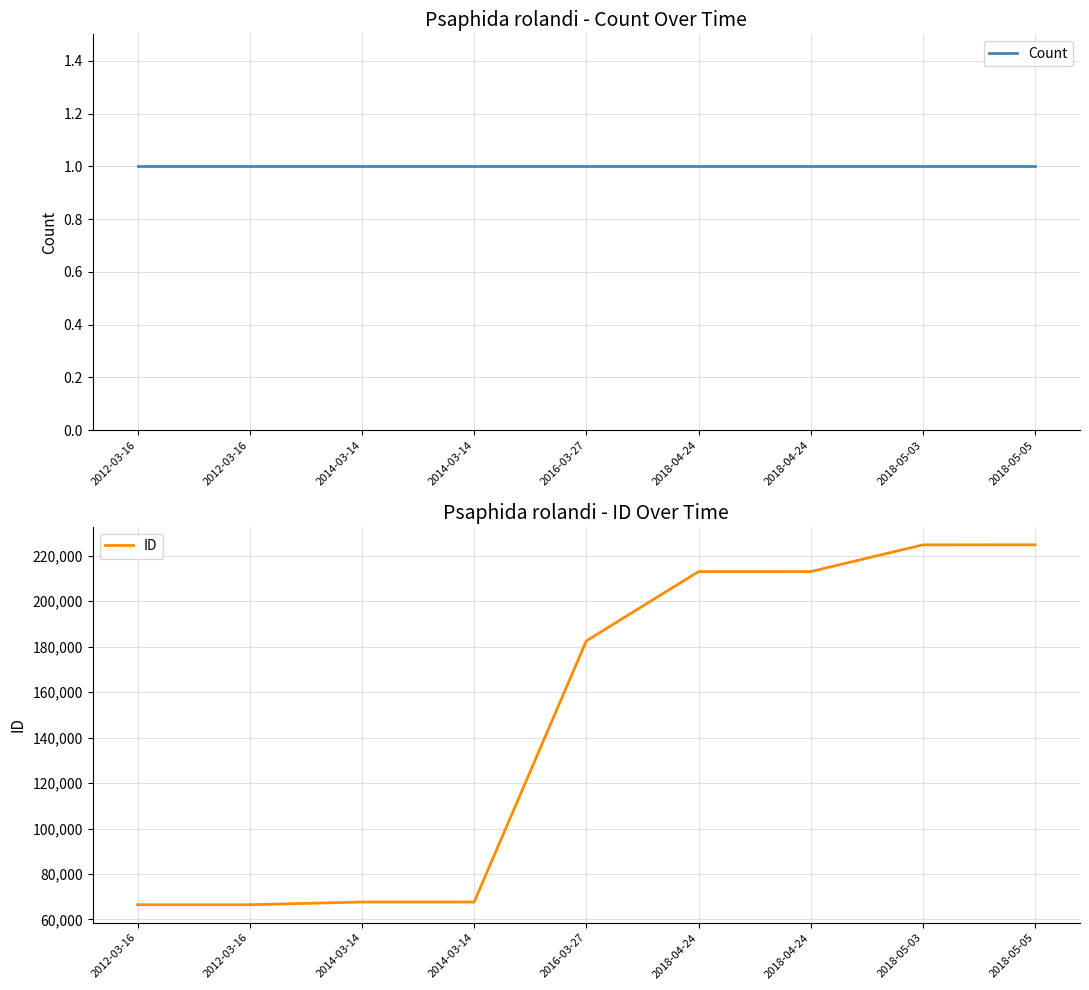

True or false: ID and Count intersect in this chart.

False